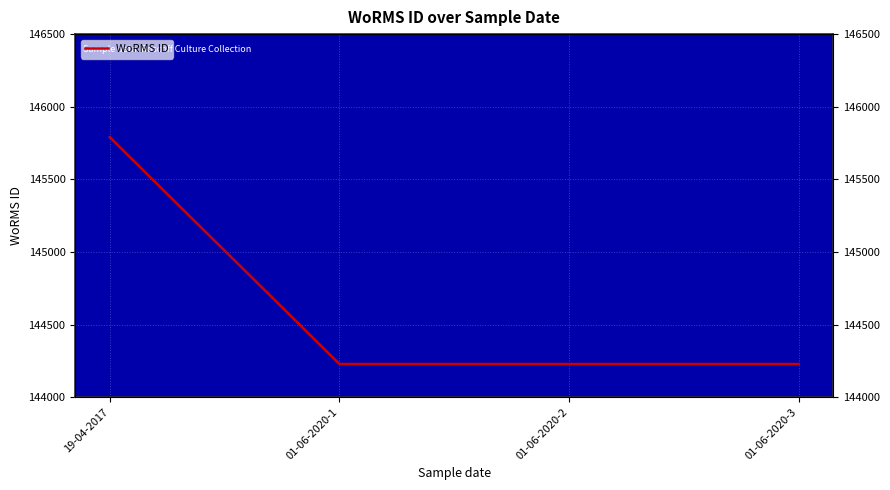

List the labels in order of value, largest first.

19-04-2017, 01-06-2020-1, 01-06-2020-2, 01-06-2020-3